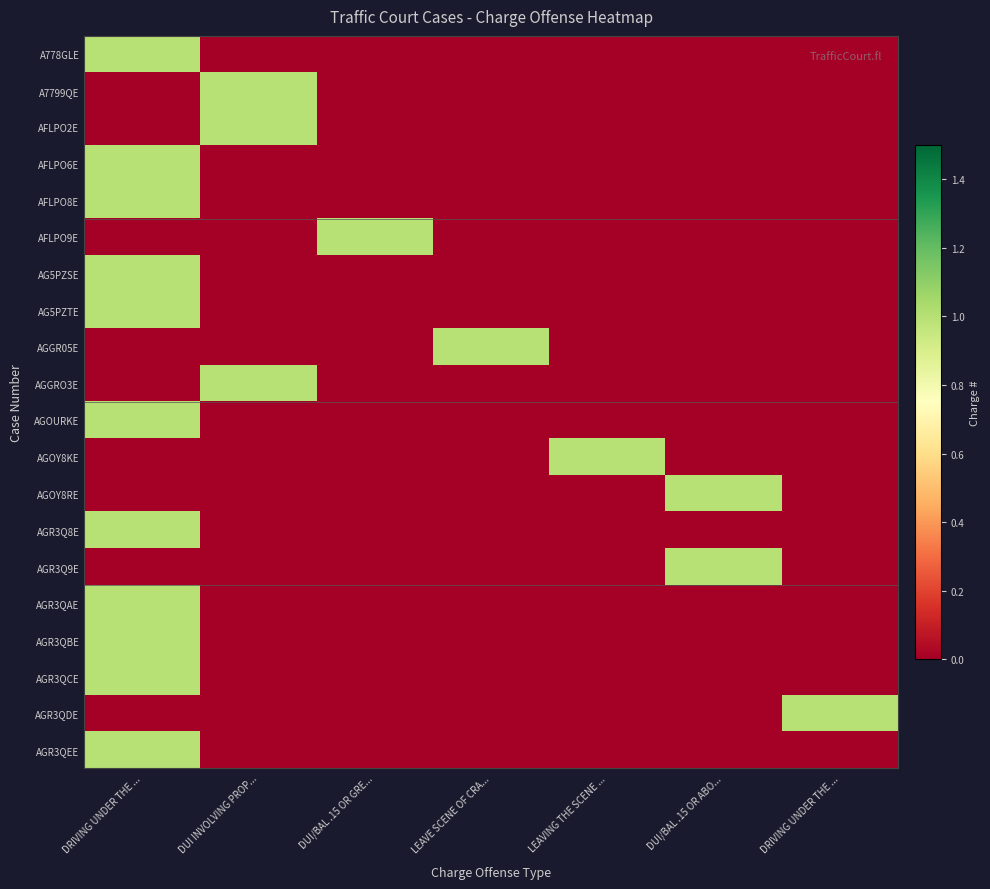

Reading left to right, extract all data points from this chart.

A778GLE: DRIVING UNDER THE ...=1	DUI INVOLVING PROP...=0	DUI/BAL .15 OR GRE...=0	LEAVE SCENE OF CRA...=0	LEAVING THE SCENE ...=0	DUI/BAL .15 OR ABO...=0	DRIVING UNDER THE ...=0
A7799QE: DRIVING UNDER THE ...=0	DUI INVOLVING PROP...=1	DUI/BAL .15 OR GRE...=0	LEAVE SCENE OF CRA...=0	LEAVING THE SCENE ...=0	DUI/BAL .15 OR ABO...=0	DRIVING UNDER THE ...=0
AFLPO2E: DRIVING UNDER THE ...=0	DUI INVOLVING PROP...=1	DUI/BAL .15 OR GRE...=0	LEAVE SCENE OF CRA...=0	LEAVING THE SCENE ...=0	DUI/BAL .15 OR ABO...=0	DRIVING UNDER THE ...=0
AFLPO6E: DRIVING UNDER THE ...=1	DUI INVOLVING PROP...=0	DUI/BAL .15 OR GRE...=0	LEAVE SCENE OF CRA...=0	LEAVING THE SCENE ...=0	DUI/BAL .15 OR ABO...=0	DRIVING UNDER THE ...=0
AFLPO8E: DRIVING UNDER THE ...=1	DUI INVOLVING PROP...=0	DUI/BAL .15 OR GRE...=0	LEAVE SCENE OF CRA...=0	LEAVING THE SCENE ...=0	DUI/BAL .15 OR ABO...=0	DRIVING UNDER THE ...=0
AFLPO9E: DRIVING UNDER THE ...=0	DUI INVOLVING PROP...=0	DUI/BAL .15 OR GRE...=1	LEAVE SCENE OF CRA...=0	LEAVING THE SCENE ...=0	DUI/BAL .15 OR ABO...=0	DRIVING UNDER THE ...=0
AG5PZSE: DRIVING UNDER THE ...=1	DUI INVOLVING PROP...=0	DUI/BAL .15 OR GRE...=0	LEAVE SCENE OF CRA...=0	LEAVING THE SCENE ...=0	DUI/BAL .15 OR ABO...=0	DRIVING UNDER THE ...=0
AG5PZTE: DRIVING UNDER THE ...=1	DUI INVOLVING PROP...=0	DUI/BAL .15 OR GRE...=0	LEAVE SCENE OF CRA...=0	LEAVING THE SCENE ...=0	DUI/BAL .15 OR ABO...=0	DRIVING UNDER THE ...=0
AGGR05E: DRIVING UNDER THE ...=0	DUI INVOLVING PROP...=0	DUI/BAL .15 OR GRE...=0	LEAVE SCENE OF CRA...=1	LEAVING THE SCENE ...=0	DUI/BAL .15 OR ABO...=0	DRIVING UNDER THE ...=0
AGGRO3E: DRIVING UNDER THE ...=0	DUI INVOLVING PROP...=1	DUI/BAL .15 OR GRE...=0	LEAVE SCENE OF CRA...=0	LEAVING THE SCENE ...=0	DUI/BAL .15 OR ABO...=0	DRIVING UNDER THE ...=0
AGOURKE: DRIVING UNDER THE ...=1	DUI INVOLVING PROP...=0	DUI/BAL .15 OR GRE...=0	LEAVE SCENE OF CRA...=0	LEAVING THE SCENE ...=0	DUI/BAL .15 OR ABO...=0	DRIVING UNDER THE ...=0
AGOY8KE: DRIVING UNDER THE ...=0	DUI INVOLVING PROP...=0	DUI/BAL .15 OR GRE...=0	LEAVE SCENE OF CRA...=0	LEAVING THE SCENE ...=1	DUI/BAL .15 OR ABO...=0	DRIVING UNDER THE ...=0
AGOY8RE: DRIVING UNDER THE ...=0	DUI INVOLVING PROP...=0	DUI/BAL .15 OR GRE...=0	LEAVE SCENE OF CRA...=0	LEAVING THE SCENE ...=0	DUI/BAL .15 OR ABO...=1	DRIVING UNDER THE ...=0
AGR3Q8E: DRIVING UNDER THE ...=1	DUI INVOLVING PROP...=0	DUI/BAL .15 OR GRE...=0	LEAVE SCENE OF CRA...=0	LEAVING THE SCENE ...=0	DUI/BAL .15 OR ABO...=0	DRIVING UNDER THE ...=0
AGR3Q9E: DRIVING UNDER THE ...=0	DUI INVOLVING PROP...=0	DUI/BAL .15 OR GRE...=0	LEAVE SCENE OF CRA...=0	LEAVING THE SCENE ...=0	DUI/BAL .15 OR ABO...=1	DRIVING UNDER THE ...=0
AGR3QAE: DRIVING UNDER THE ...=1	DUI INVOLVING PROP...=0	DUI/BAL .15 OR GRE...=0	LEAVE SCENE OF CRA...=0	LEAVING THE SCENE ...=0	DUI/BAL .15 OR ABO...=0	DRIVING UNDER THE ...=0
AGR3QBE: DRIVING UNDER THE ...=1	DUI INVOLVING PROP...=0	DUI/BAL .15 OR GRE...=0	LEAVE SCENE OF CRA...=0	LEAVING THE SCENE ...=0	DUI/BAL .15 OR ABO...=0	DRIVING UNDER THE ...=0
AGR3QCE: DRIVING UNDER THE ...=1	DUI INVOLVING PROP...=0	DUI/BAL .15 OR GRE...=0	LEAVE SCENE OF CRA...=0	LEAVING THE SCENE ...=0	DUI/BAL .15 OR ABO...=0	DRIVING UNDER THE ...=0
AGR3QDE: DRIVING UNDER THE ...=0	DUI INVOLVING PROP...=0	DUI/BAL .15 OR GRE...=0	LEAVE SCENE OF CRA...=0	LEAVING THE SCENE ...=0	DUI/BAL .15 OR ABO...=0	DRIVING UNDER THE ...=1
AGR3QEE: DRIVING UNDER THE ...=1	DUI INVOLVING PROP...=0	DUI/BAL .15 OR GRE...=0	LEAVE SCENE OF CRA...=0	LEAVING THE SCENE ...=0	DUI/BAL .15 OR ABO...=0	DRIVING UNDER THE ...=0